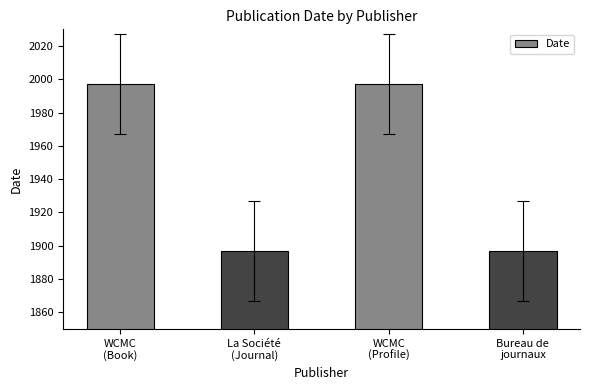

What is the value of the 3rd bar from the left?

1997